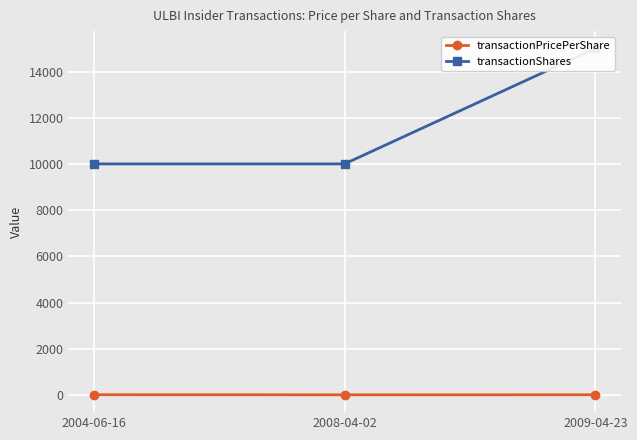

Between 2008-04-02 and 2009-04-23, which is larger?

2009-04-23